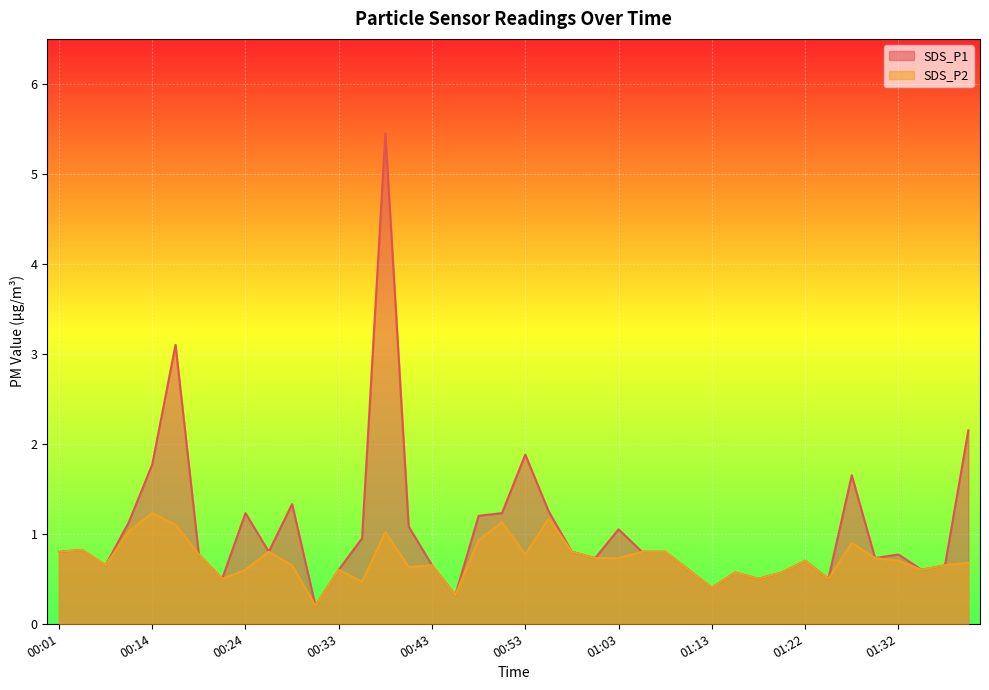

Where is the first local minimum for SDS_P1?

00:06